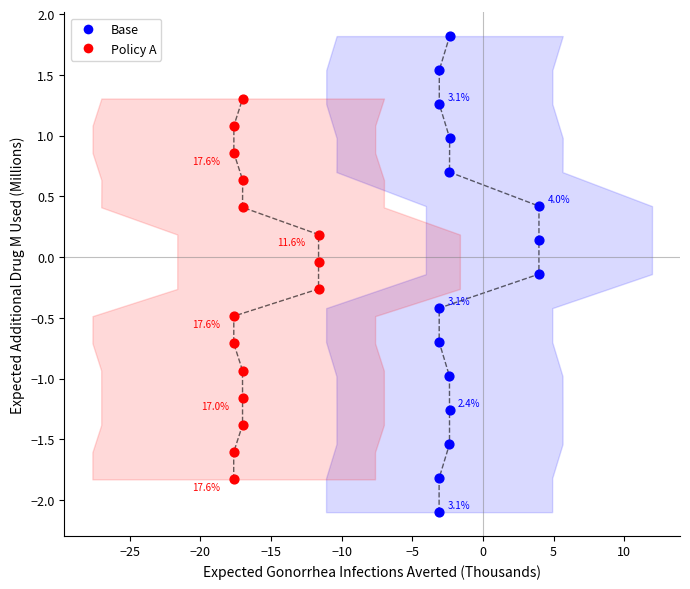

What are all the series names shown in the legend?

Base, Policy A